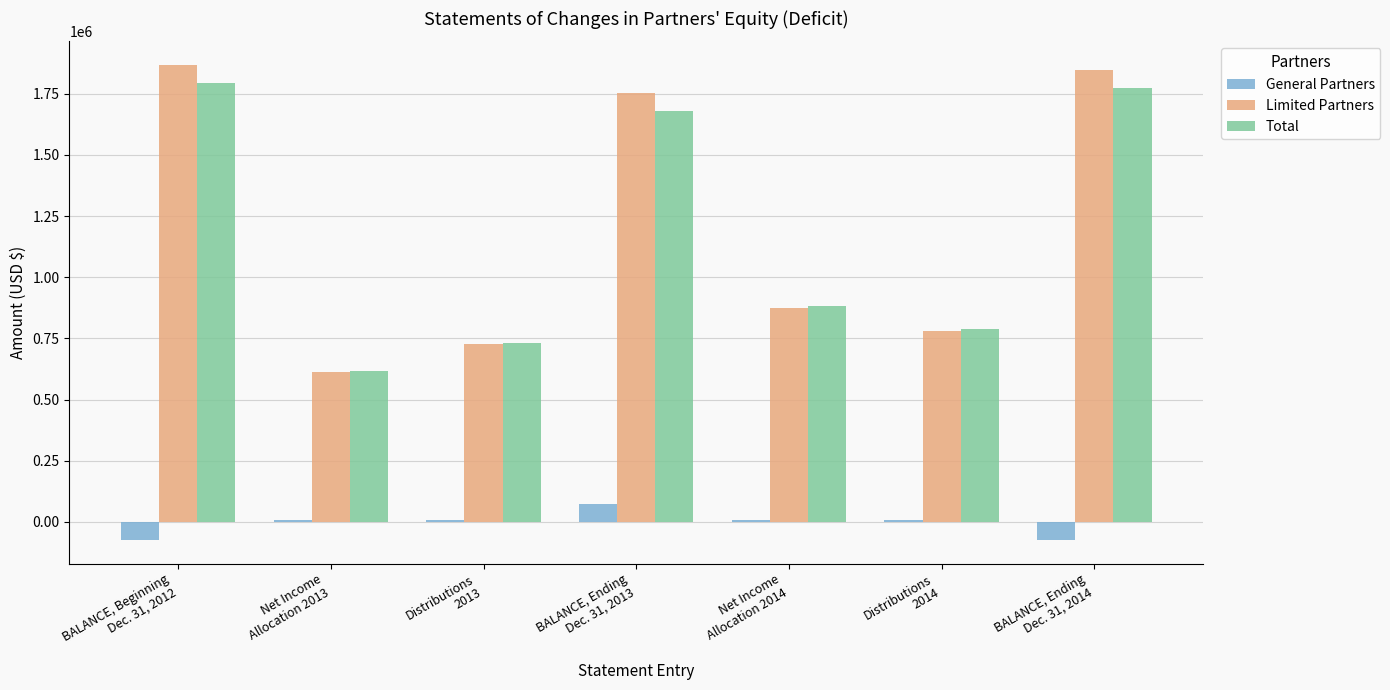

The value of Limited Partners at Distributions
2013 is 725495. True or false?

True